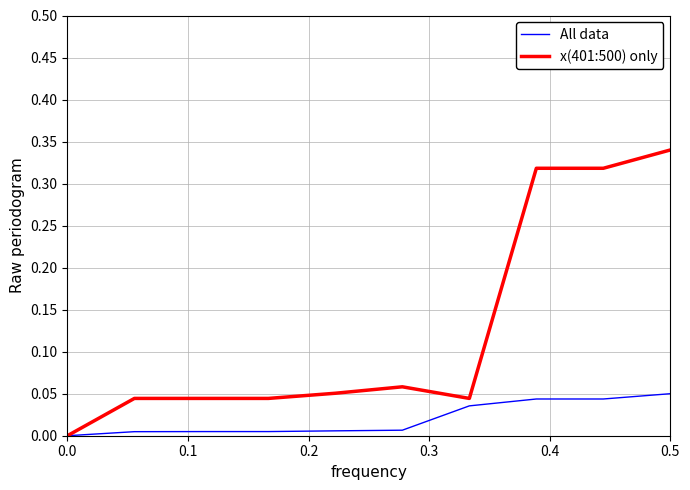

Which series has the largest range (max minus min)?

x(401:500) only